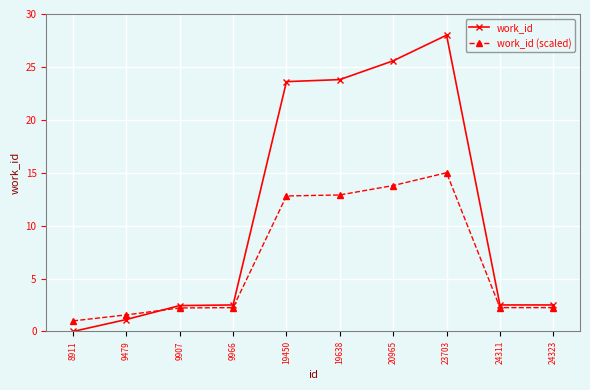

What is the difference between the work_id (scaled) values at 8911 and 9479?

0.6